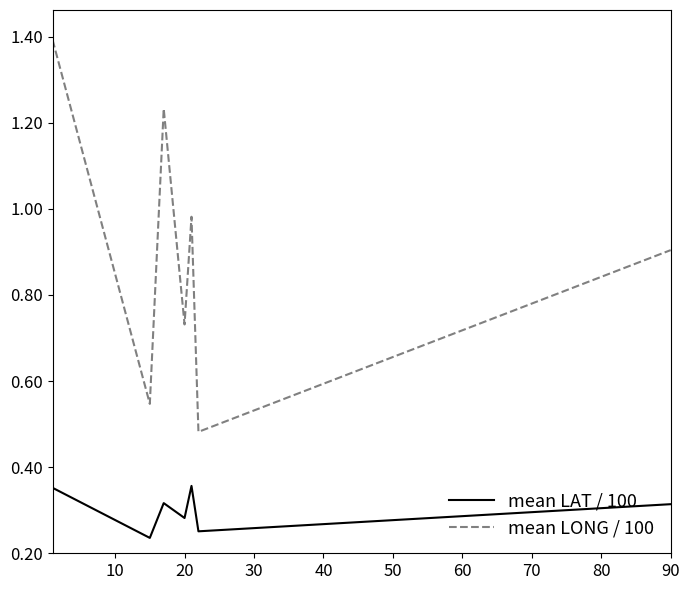

How many mean LAT / 100 values are between 0 and 1?

7